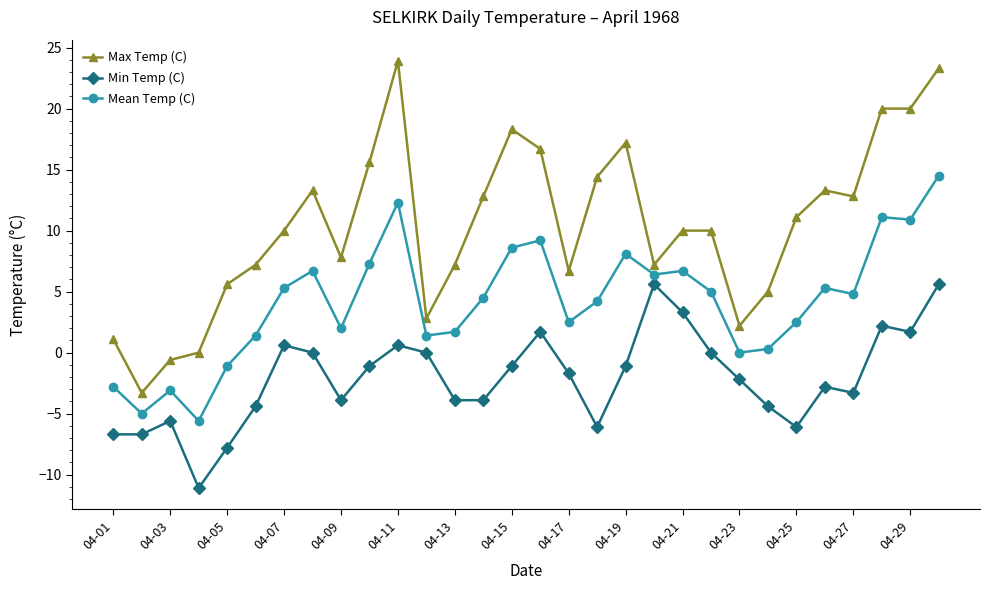

Which series has the largest range (max minus min)?

Max Temp (C)